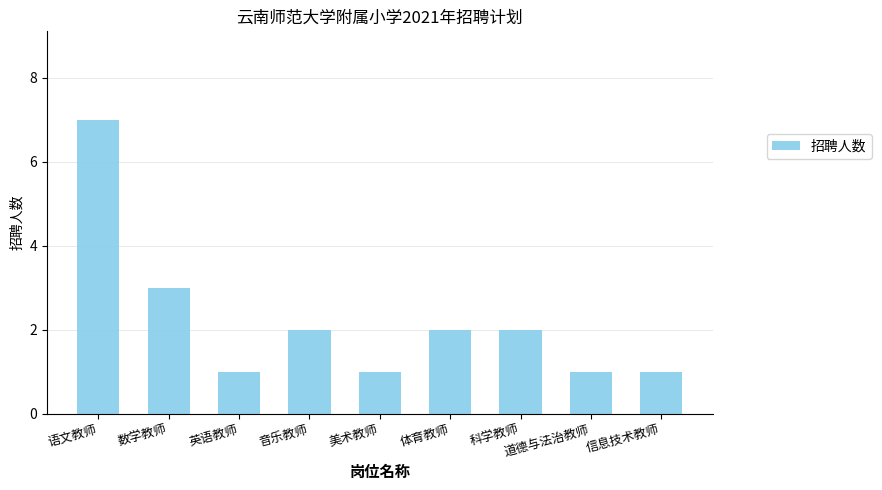

What is the ratio of the value at 语文教师 to the value at 美术教师?

7.0